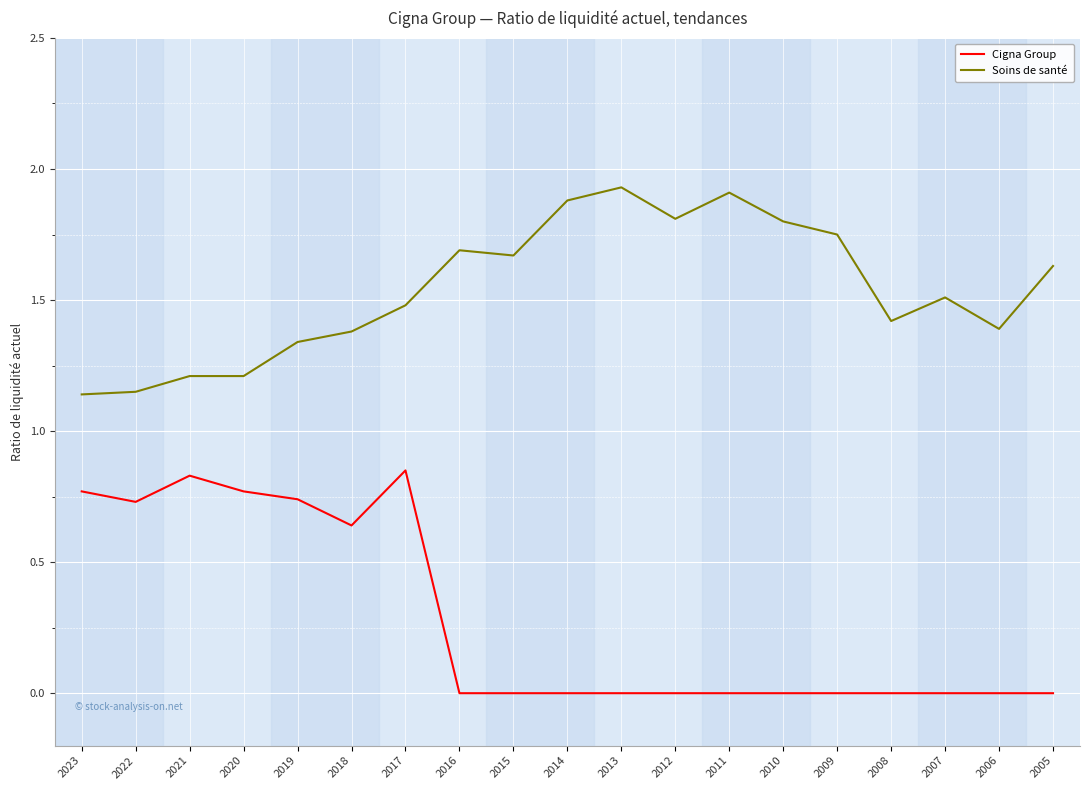

True or false: Cigna Group and Soins de santé intersect in this chart.

False